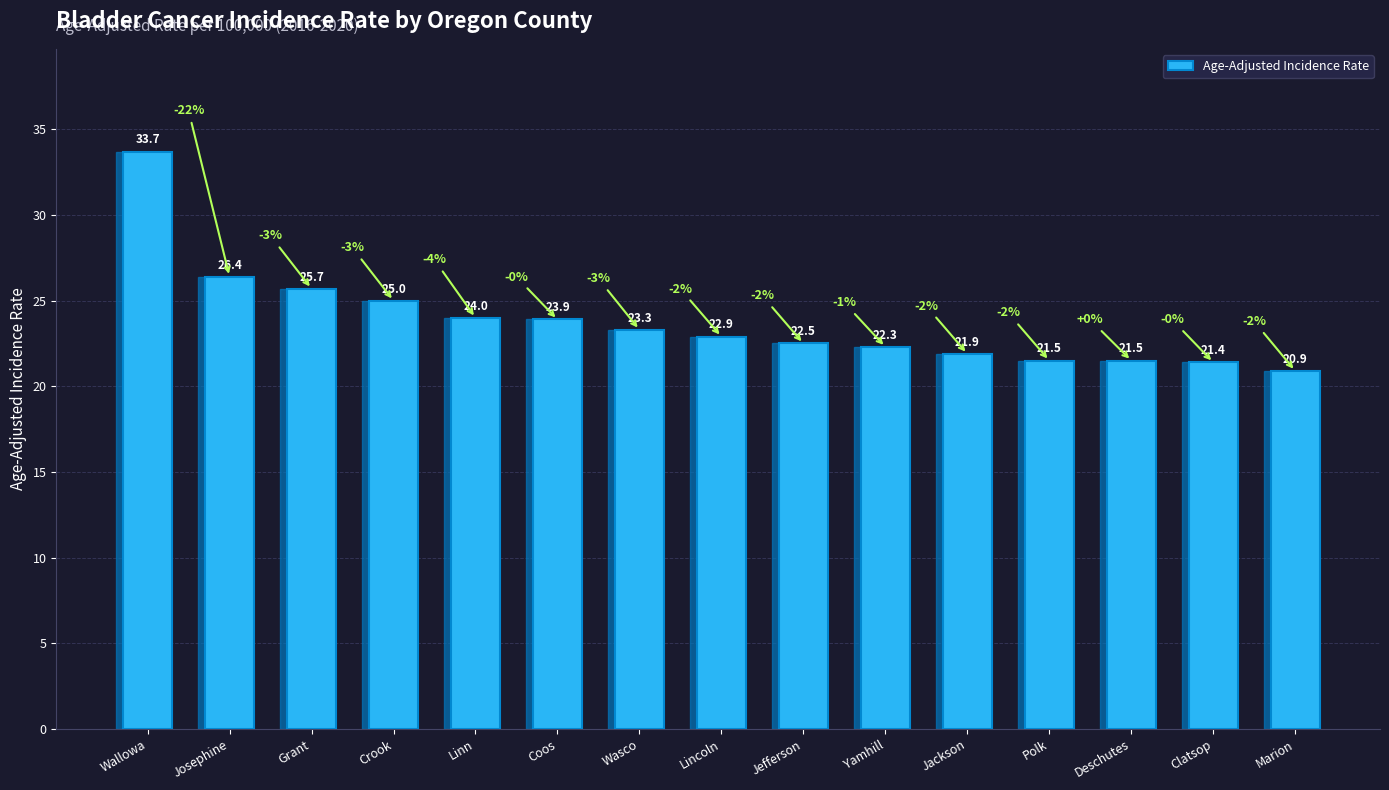

Which has a higher value, Lincoln or Wallowa?

Wallowa